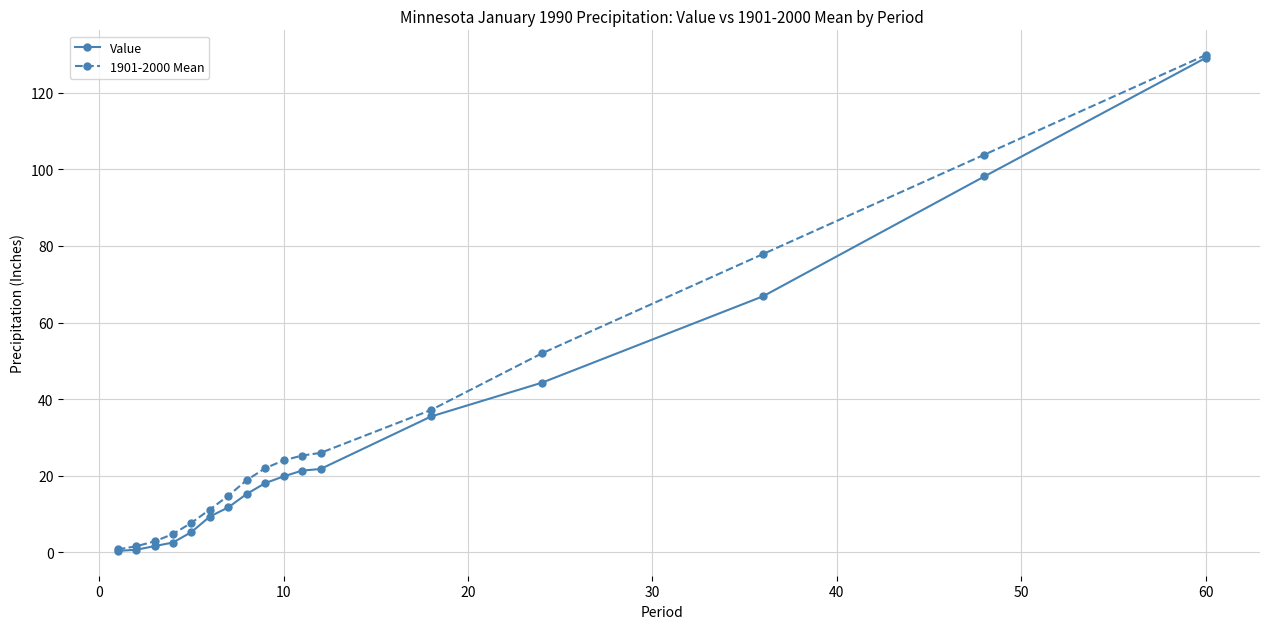

What is the value of the Value point at the 15th from the left?

66.9